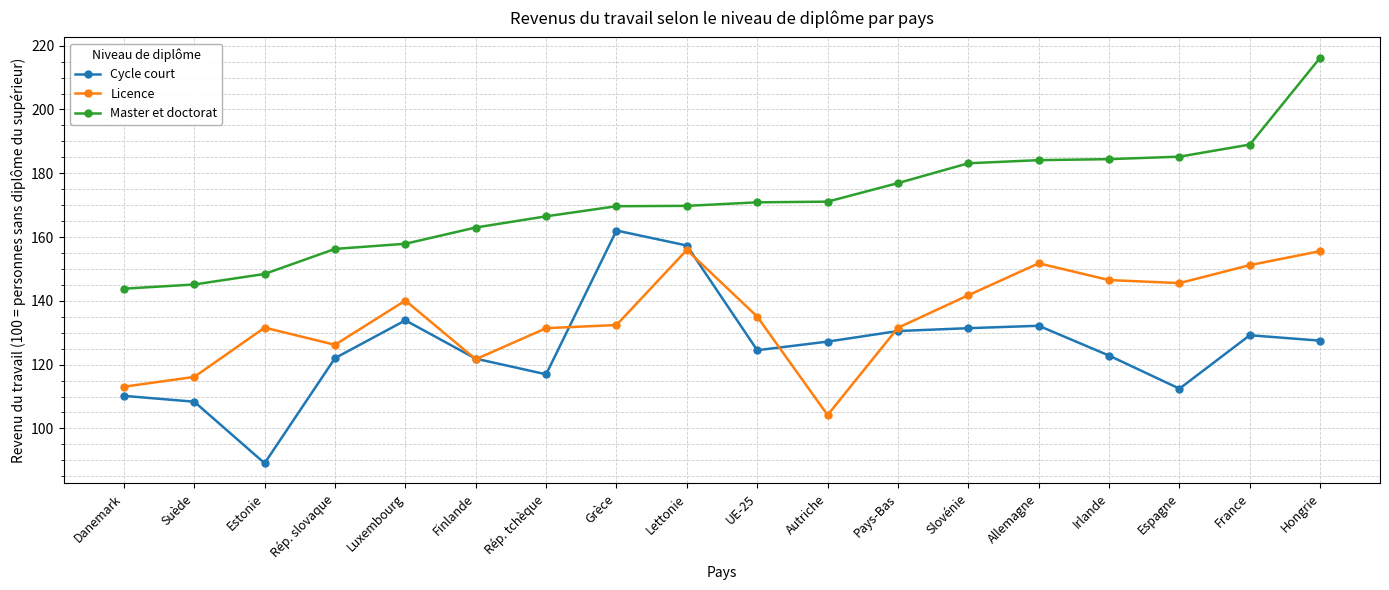

True or false: Master et doctorat and Cycle court intersect in this chart.

False